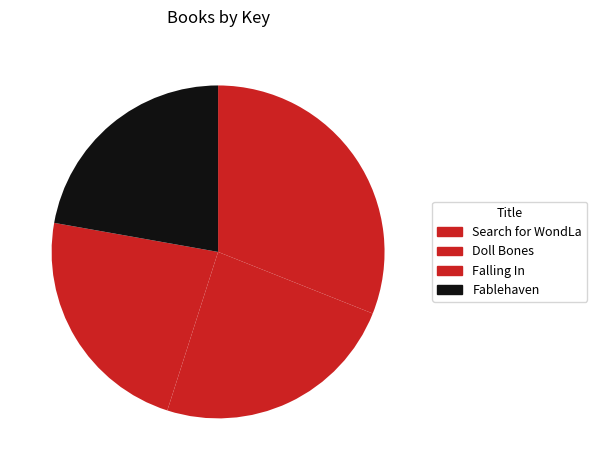

To the nearest percent, what percentage of the pie is Fablehaven?

22%